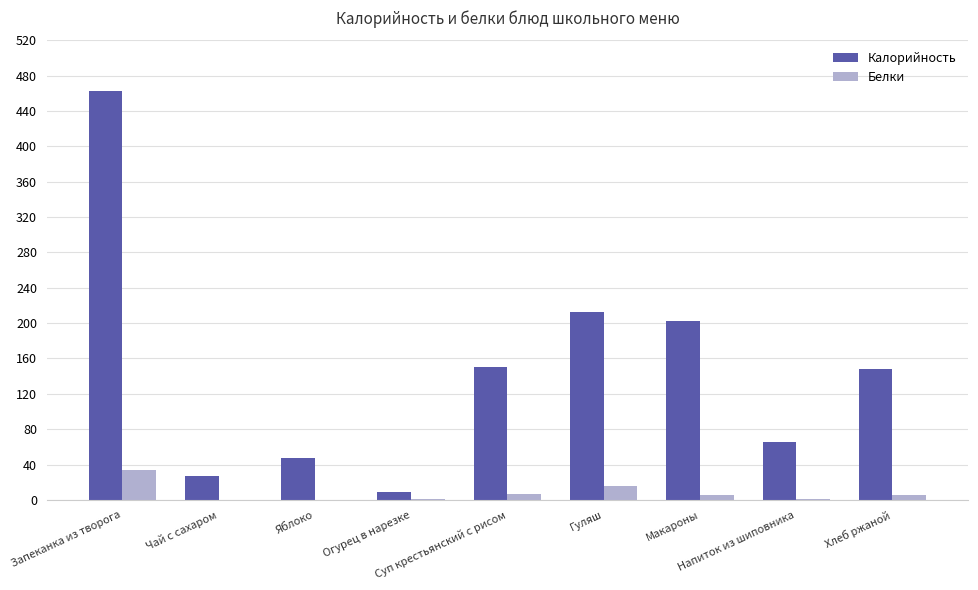

Which series has the largest total across all categories?

Калорийность